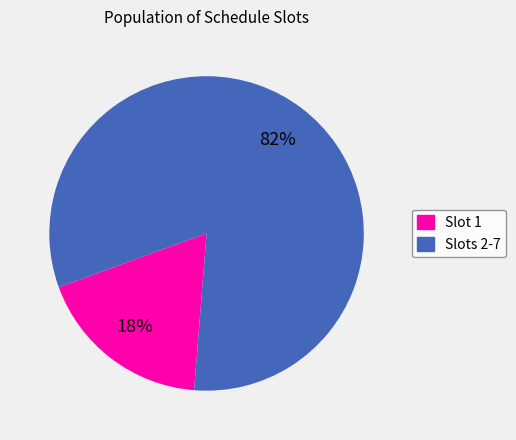

To the nearest percent, what is the average slice percentage?

50%